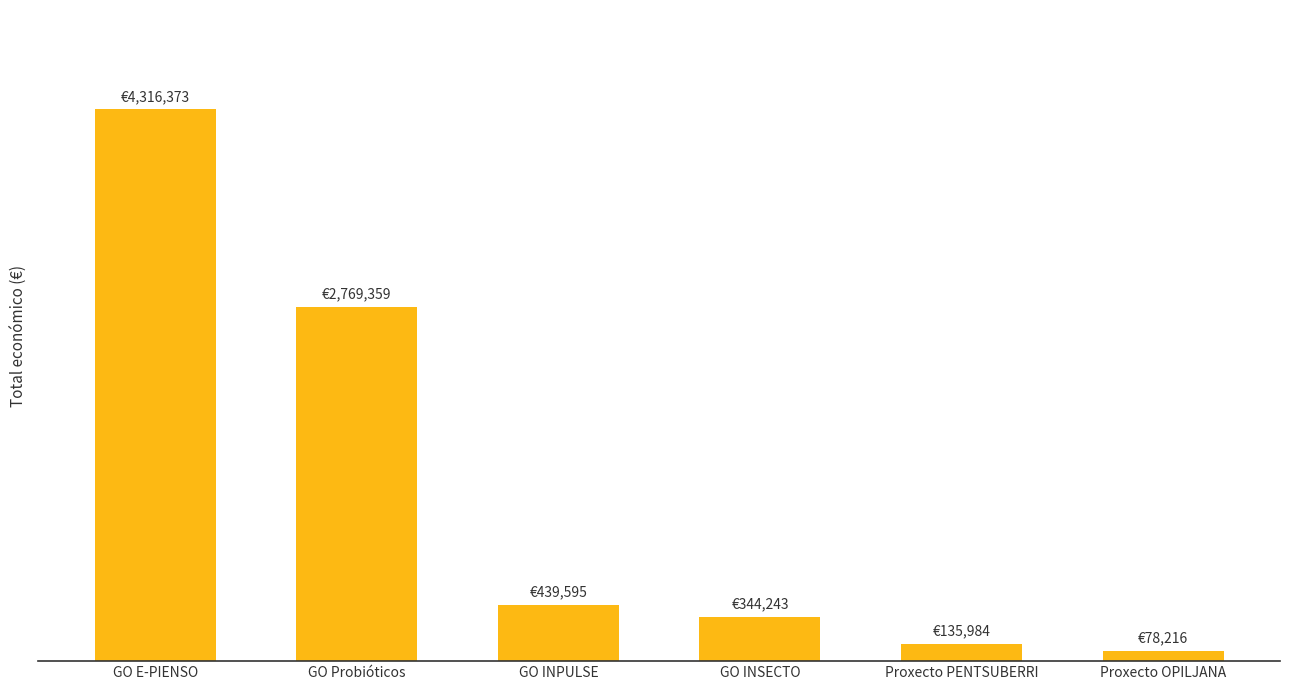

What is the ratio of the value at GO INPULSE to the value at Proxecto OPILJANA?

5.6